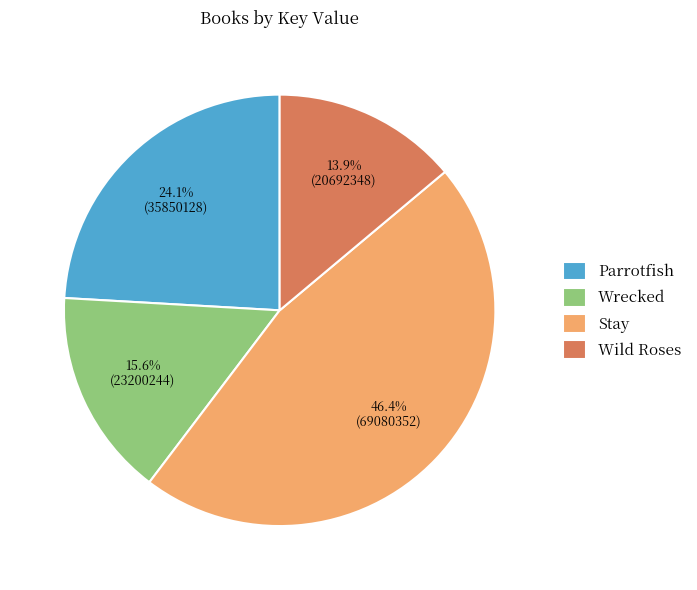

To the nearest percent, what percentage of the pie is Wrecked?

16%